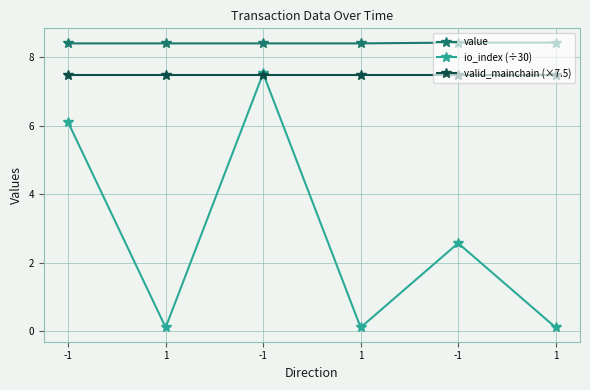

What are all the series names shown in the legend?

value, io_index (÷30), valid_mainchain (×7.5)